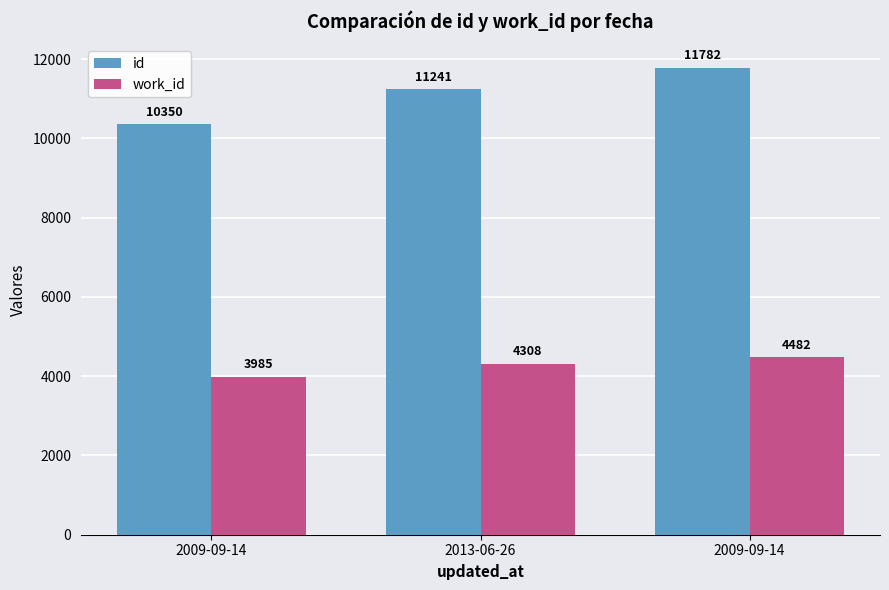

What is the difference between the work_id values at 2013-06-26 and 2009-09-14?

323